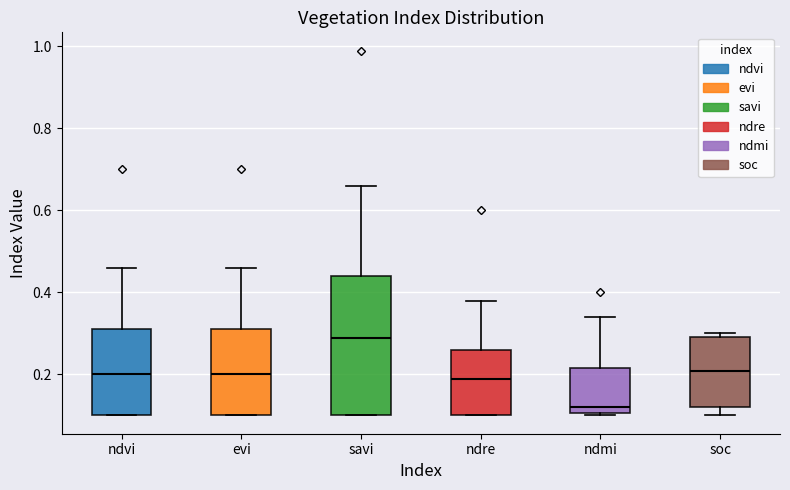

Which box has the highest median line?

savi